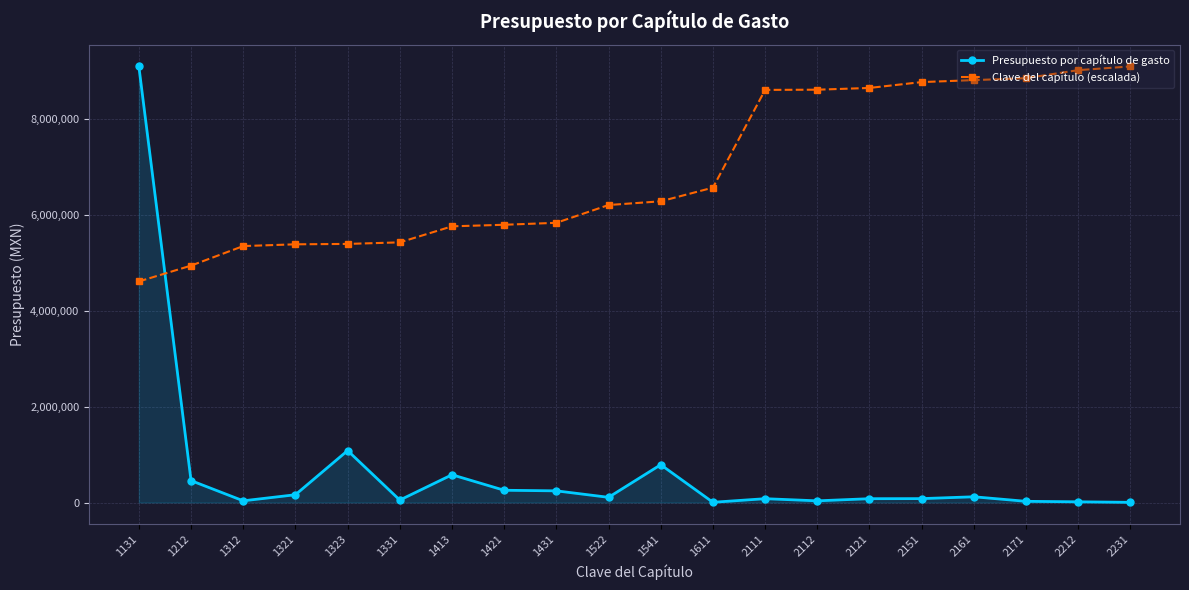

What is the value of the Presupuesto por capítulo de gasto point at the 15th from the left?

80000.0